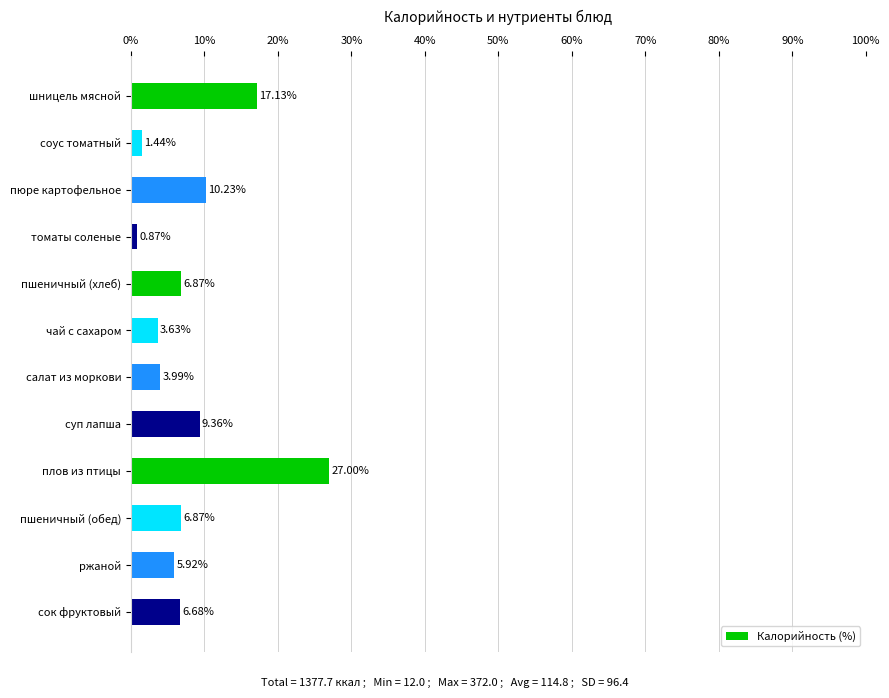

Are the bars grouped side by side (vs. stacked)?

No